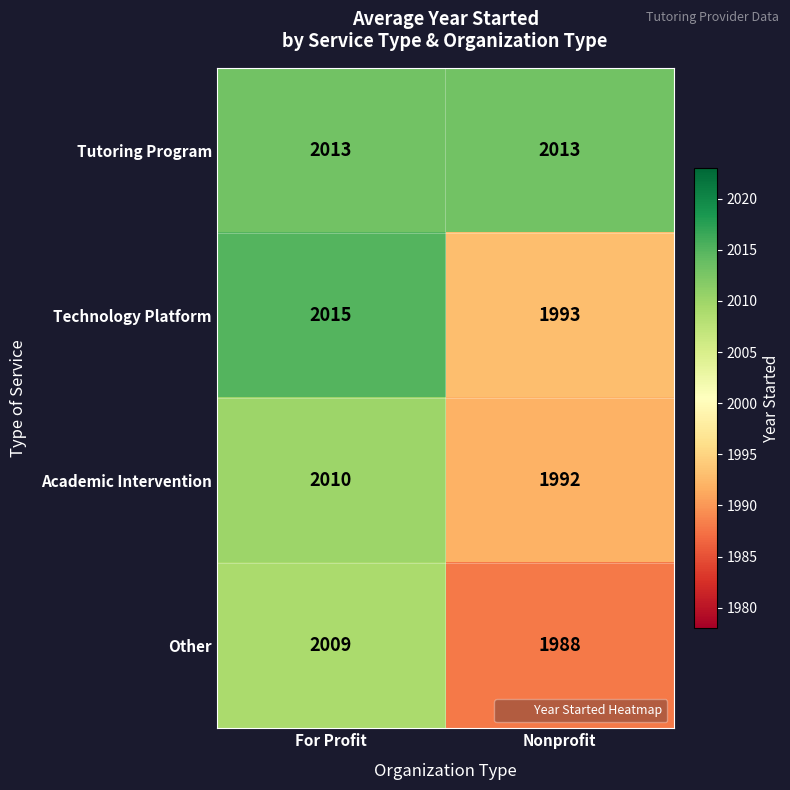

Reading left to right, what are all the values shown in this chart?

Tutoring Program: For Profit=2013	Nonprofit=2013
Technology Platform: For Profit=2015	Nonprofit=1993
Academic Intervention: For Profit=2010	Nonprofit=1992
Other: For Profit=2009	Nonprofit=1988